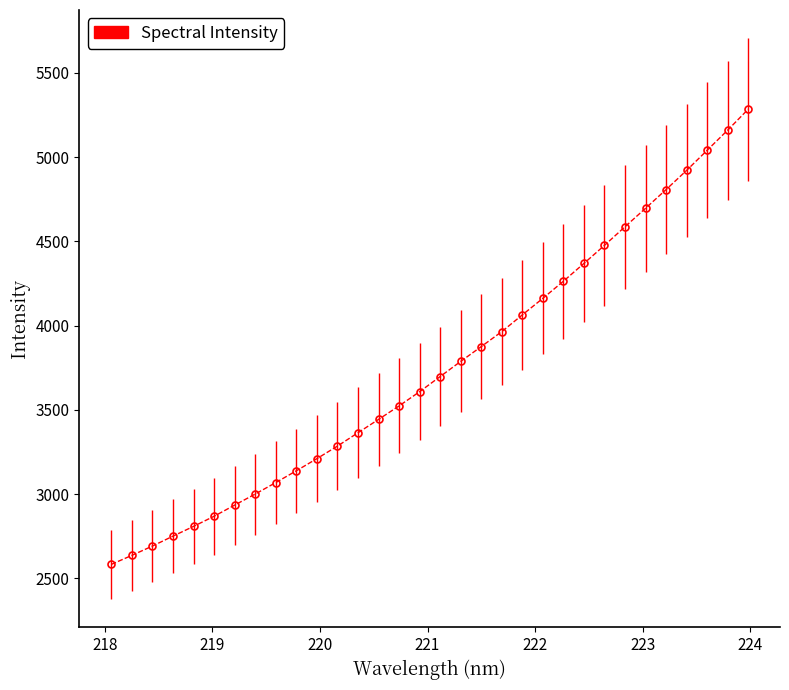

What is the value of the 8th point from the left?

3000.2